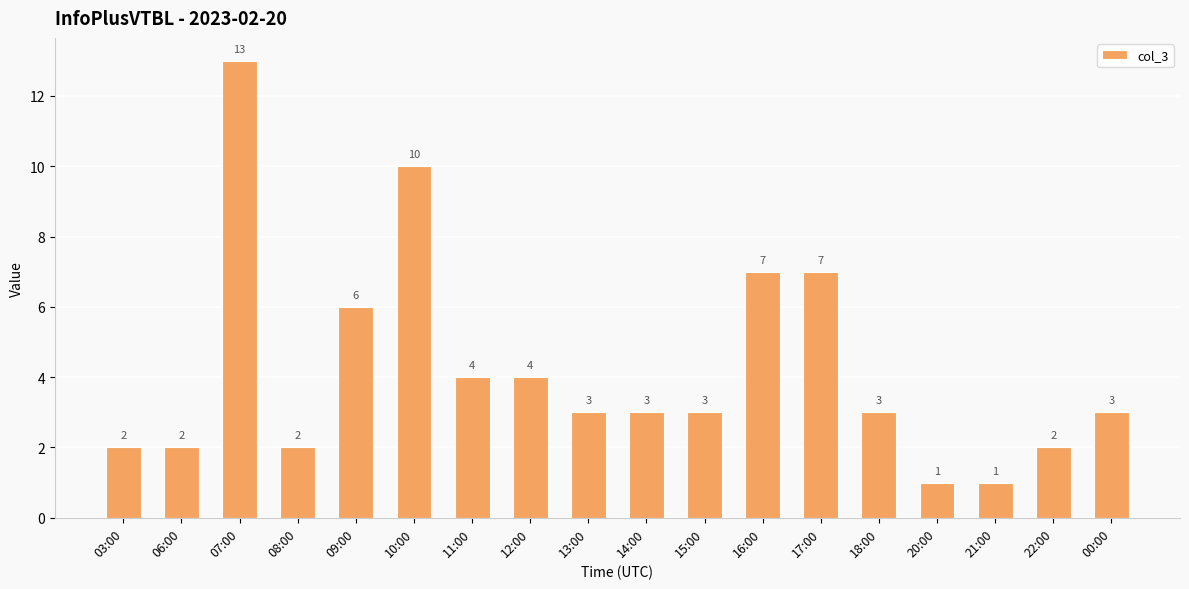

Is it true that the value at 18:00 is 2?

False